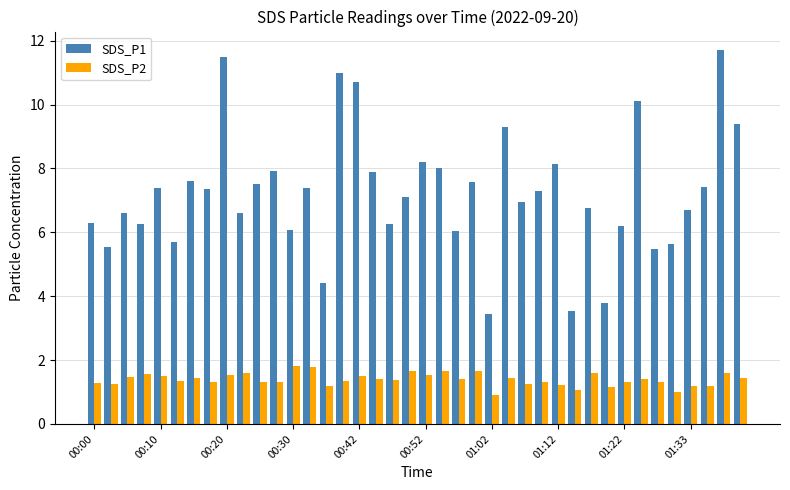

Which series has the largest total across all categories?

SDS_P1